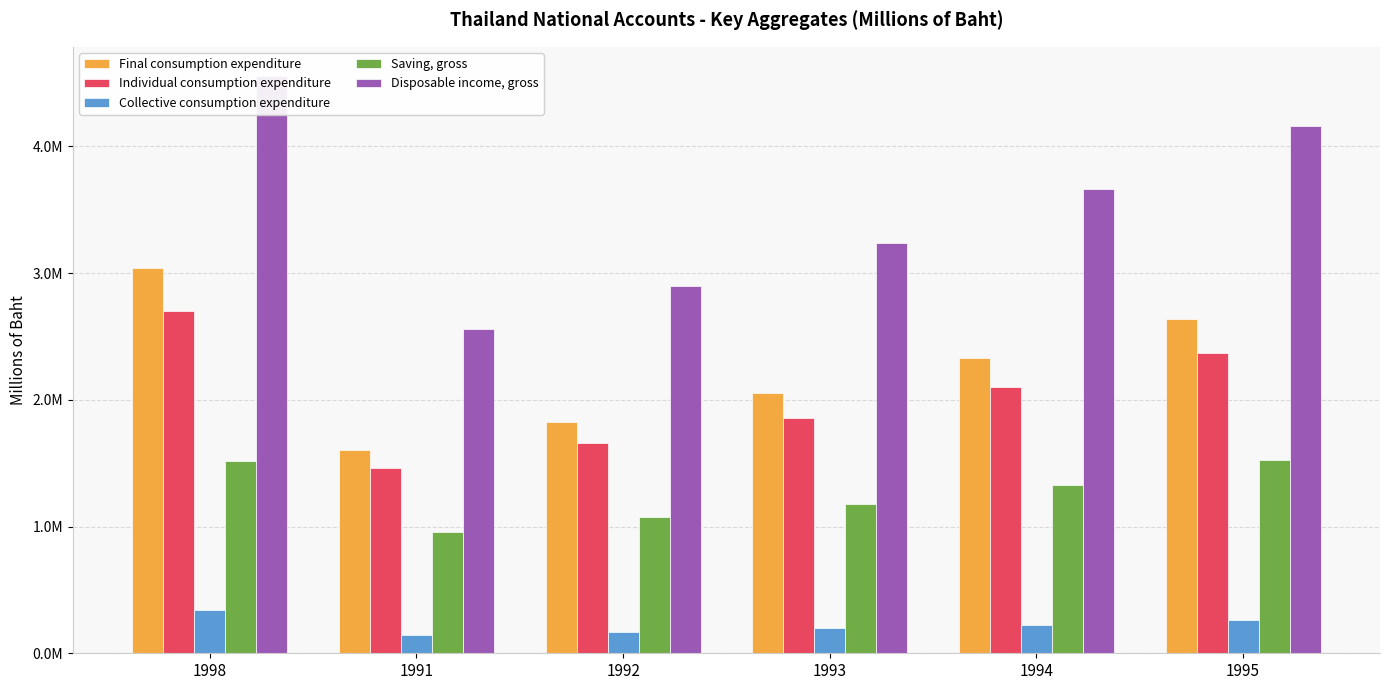

What is the value of the Individual consumption expenditure bar at the 1st from the left?

2701814